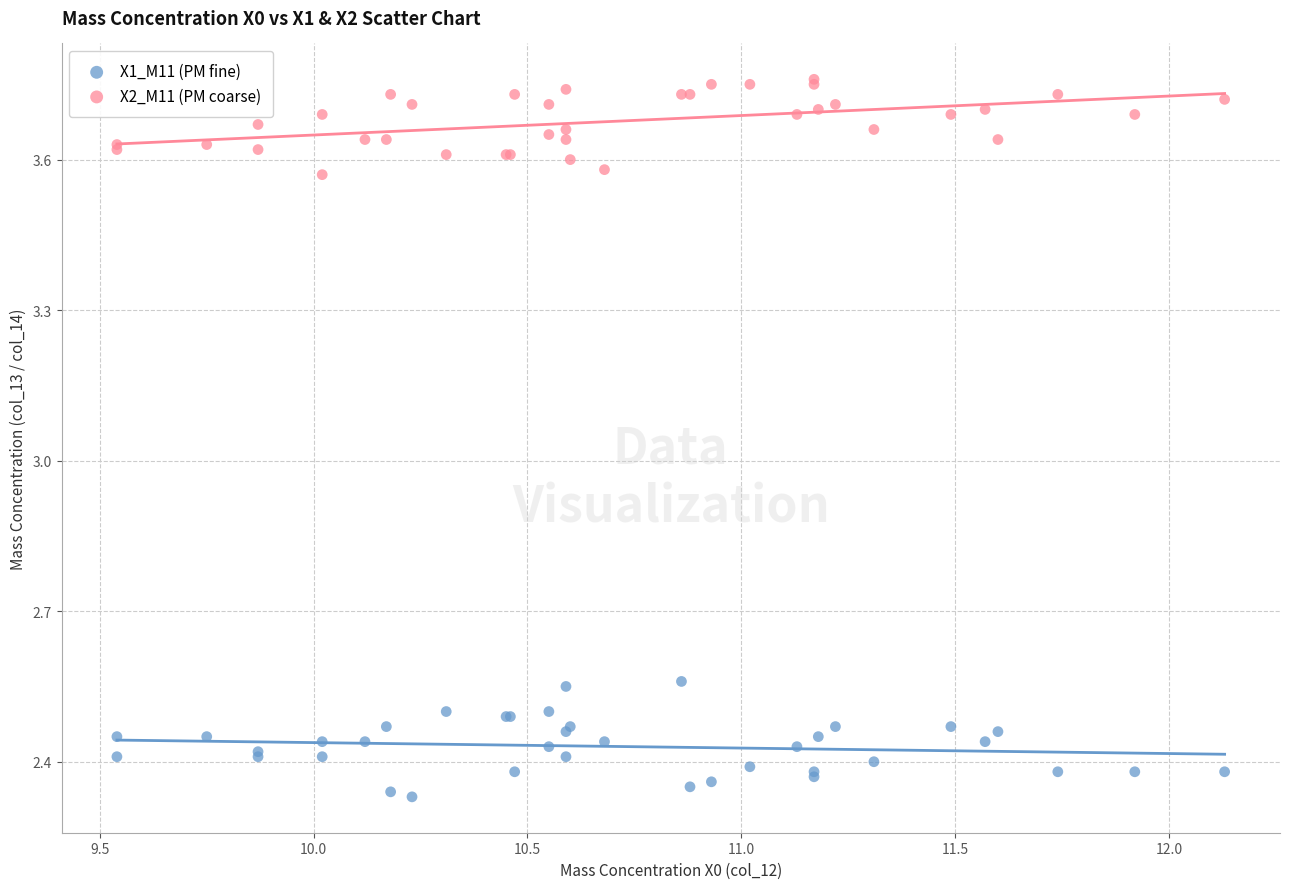

Which series contains the highest Y value?

X2_M11 (PM coarse)